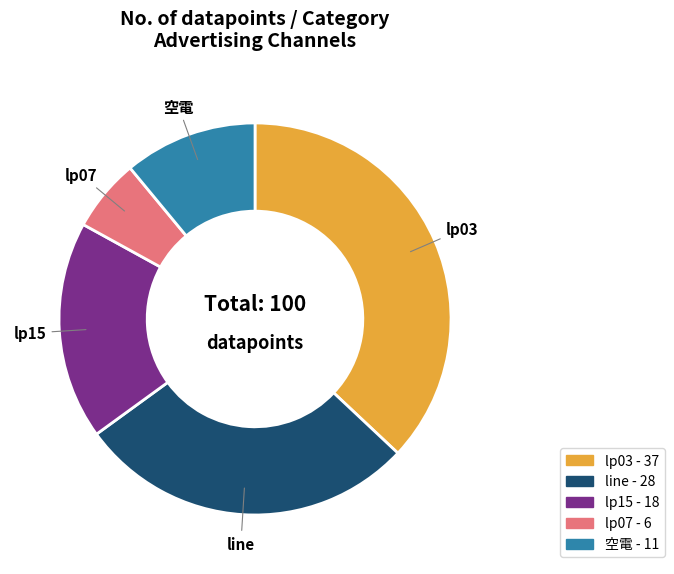

How many segments does this pie chart have?

5